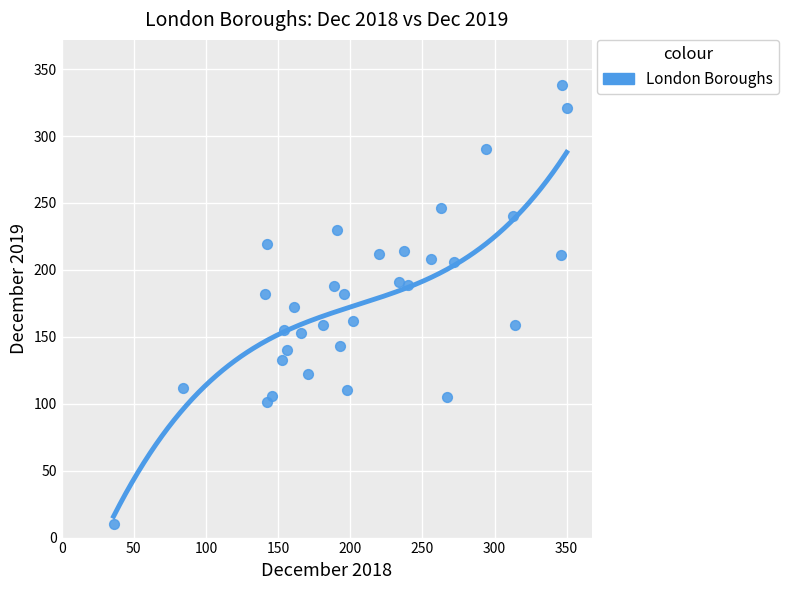

What is the range of Y values (max minus min)?

328